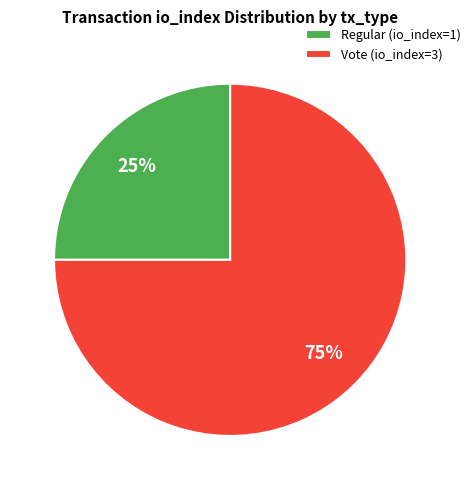

Approximately how many times larger is the value at Regular (io_index=1) compared to Vote (io_index=3)?

0.3